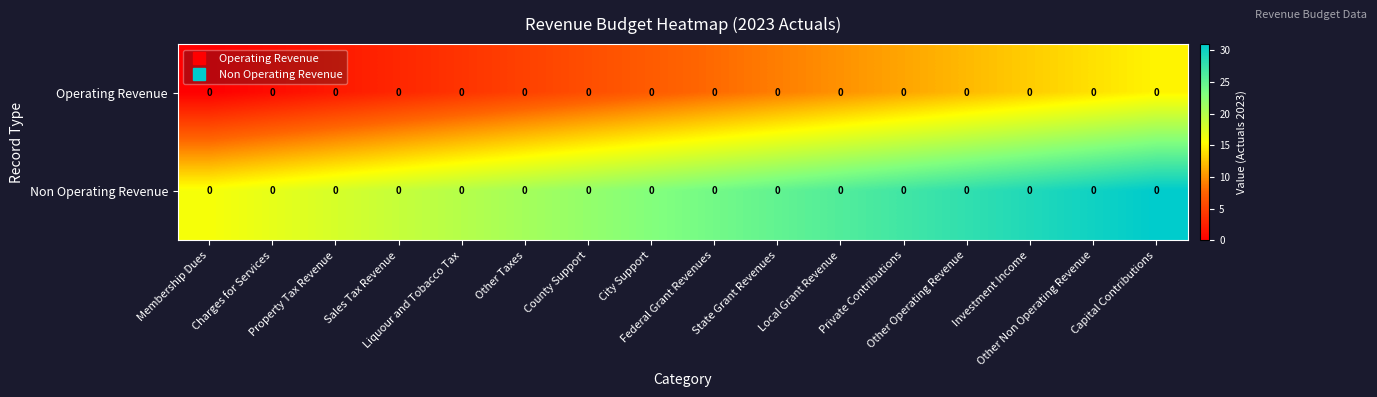

Rank the series by their maximum value, from highest to lowest.

Non Operating Revenue, Operating Revenue